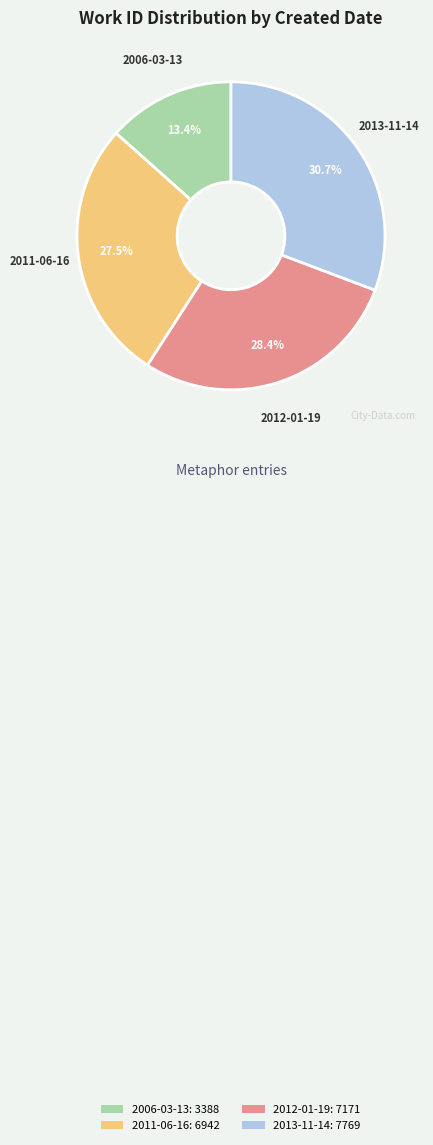

How much of the chart is everything except 2011-06-16?

72.5%